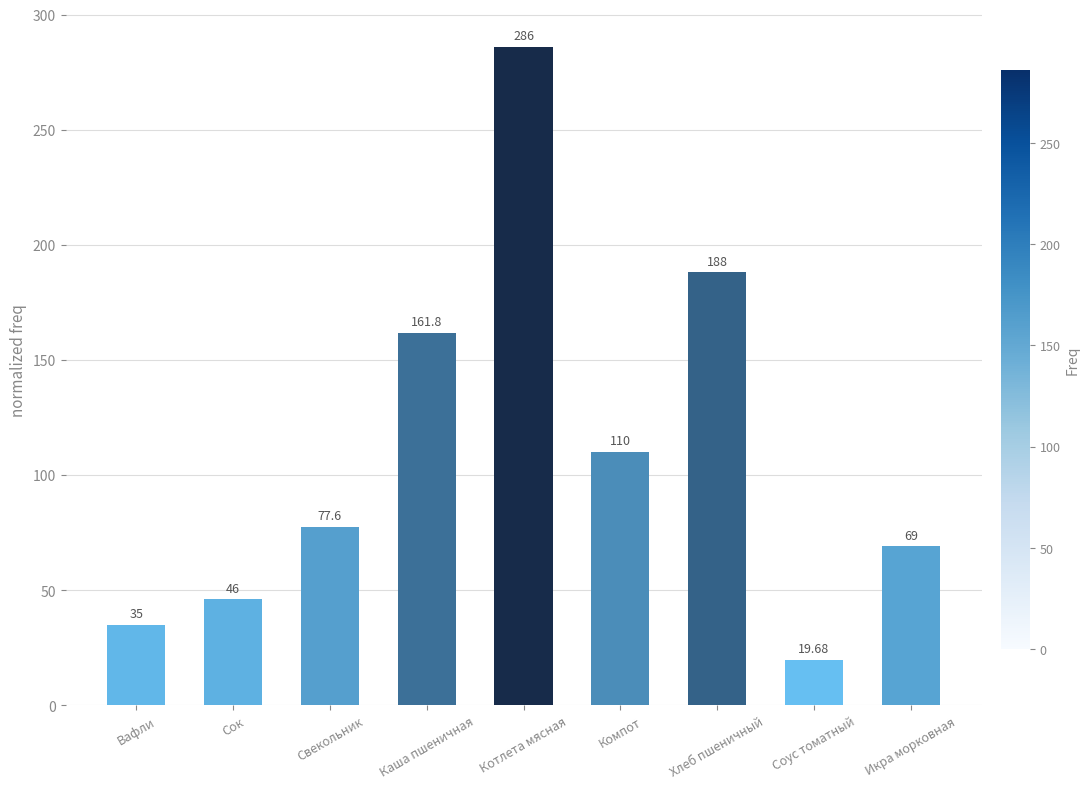

What is the value of the 1st bar from the left?

35.0